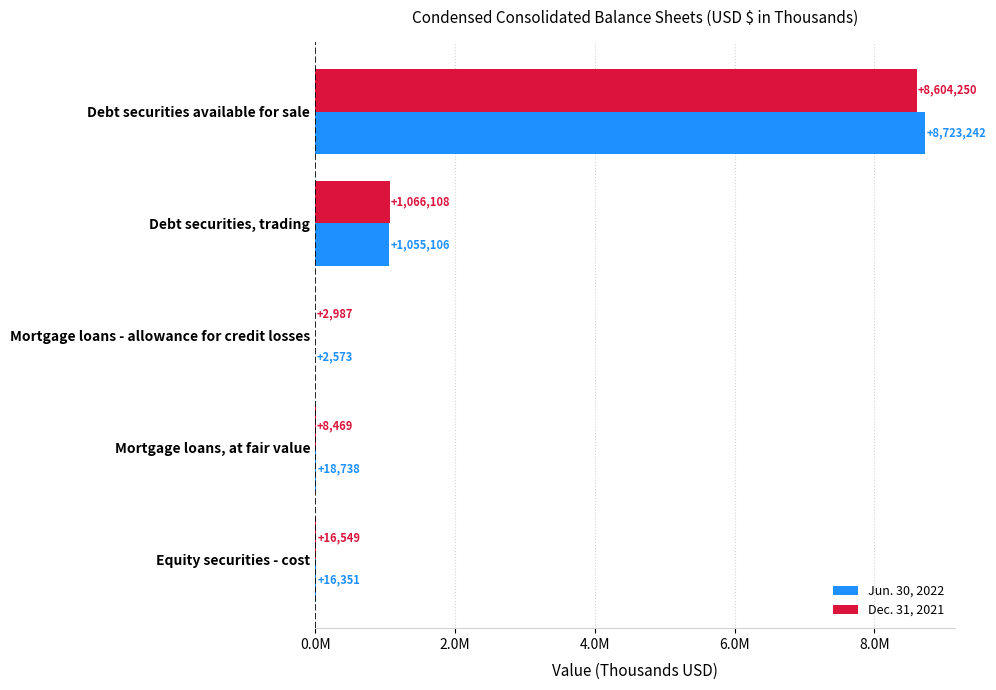

Rank the series by their average value, from highest to lowest.

Jun. 30, 2022, Dec. 31, 2021